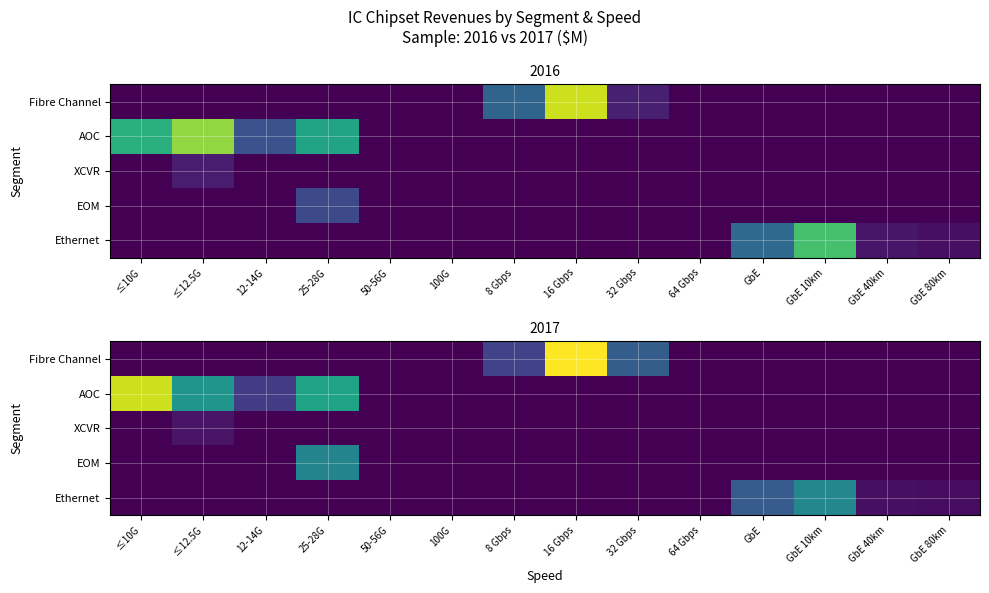

Which series changed the most between 8 Gbps and 32 Gbps?

Fibre Channel